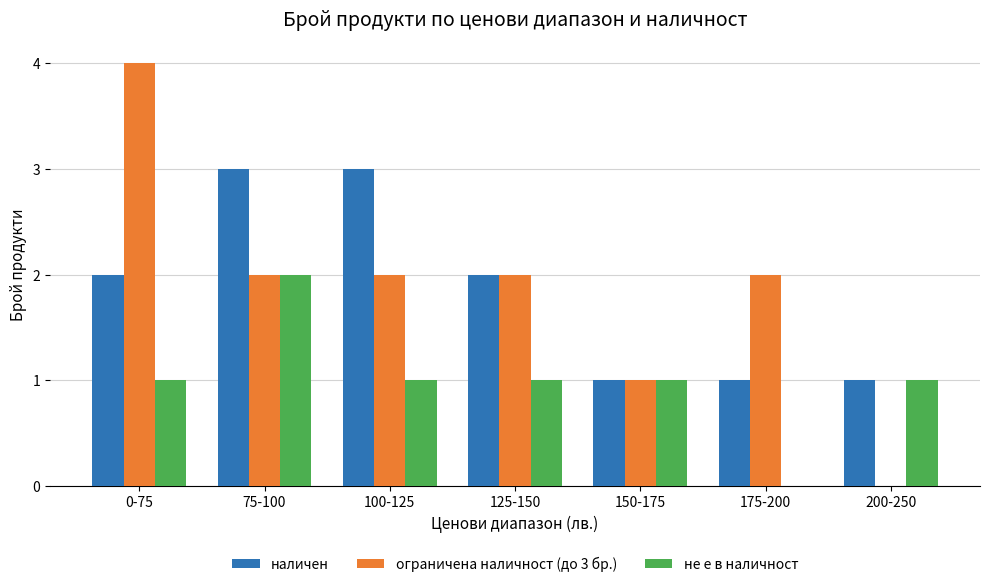

Count the наличен values in the range 1 to 3.

7